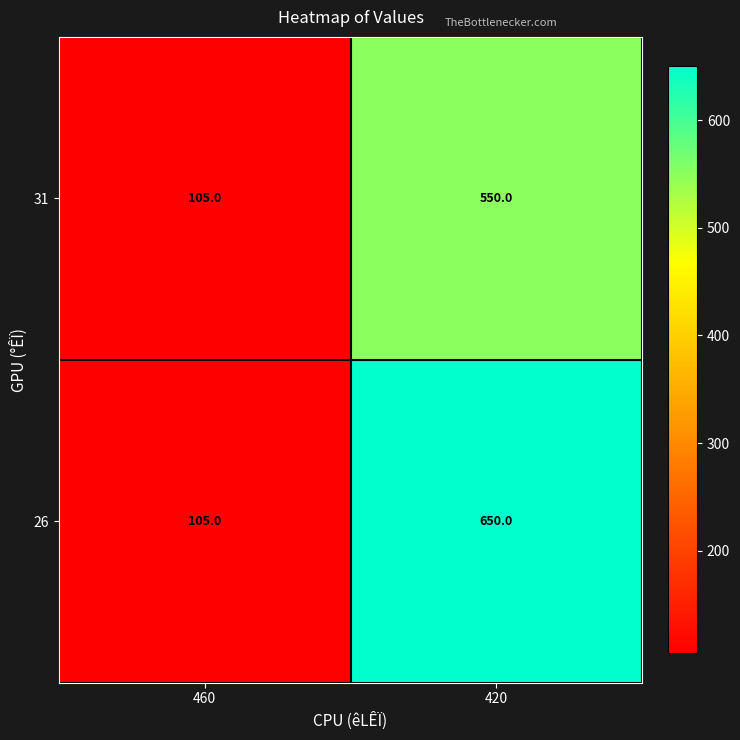

At which category is the sum across all series the highest?

420